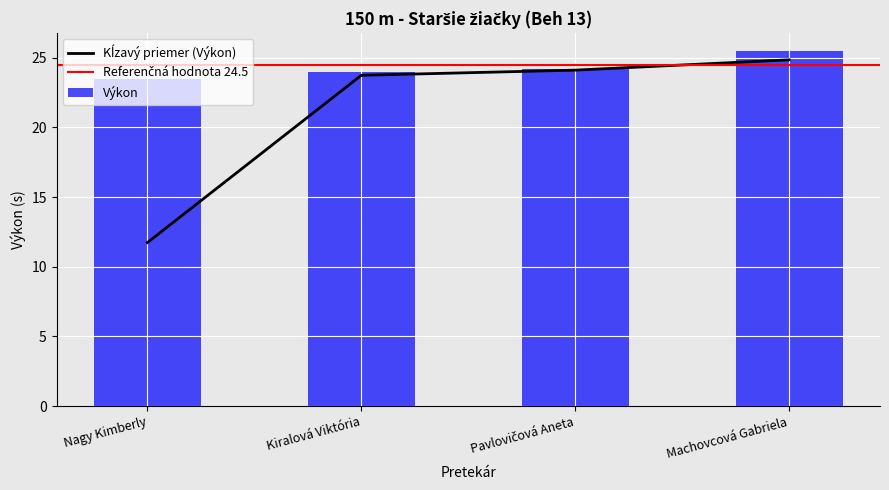

The SB series shows 13.4 at Kiralová Viktória. True or false?

False